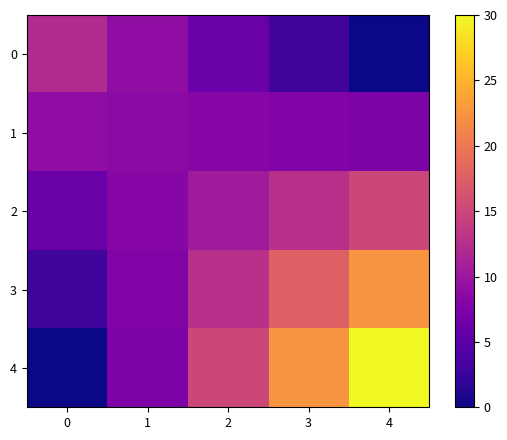

List the series in order of their peak value, highest first.

4, 3, 2, 0, 1